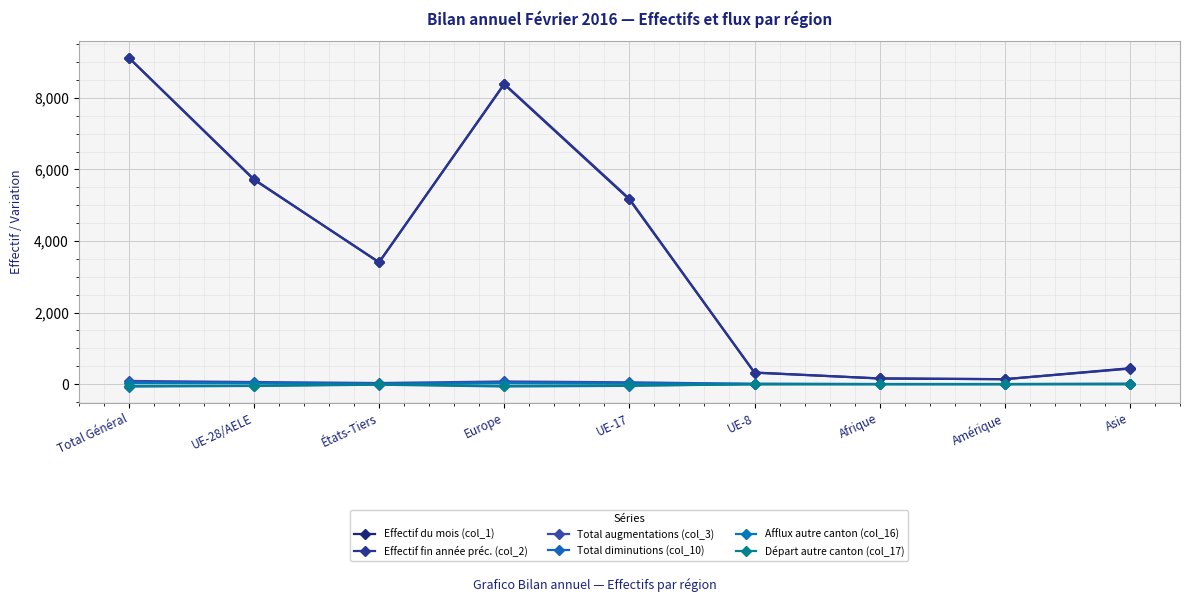

True or false: Effectif fin année préc. (col_2) has more than 1 points higher than both neighbors.

False